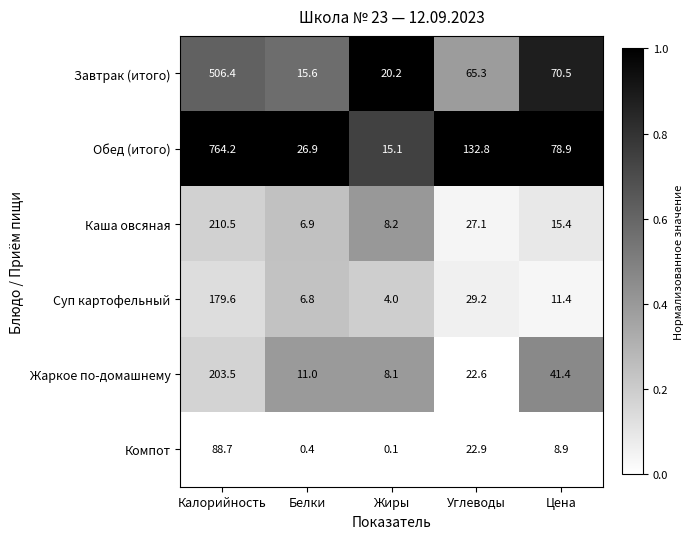

The Каша овсяная series shows 8.9 at Цена. True or false?

False